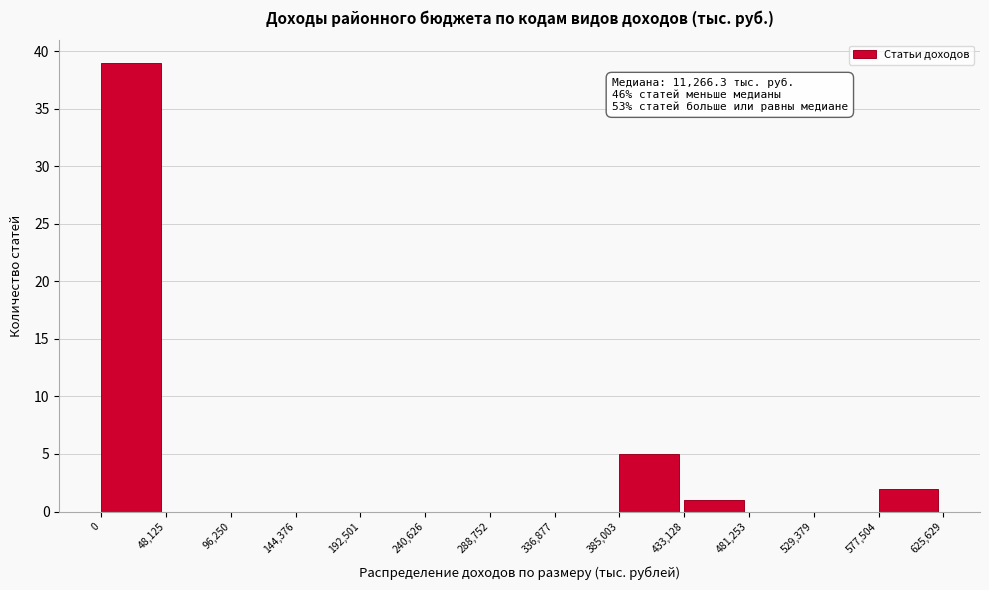

Which range on the x-axis has the tallest bar?

0 to 48,125